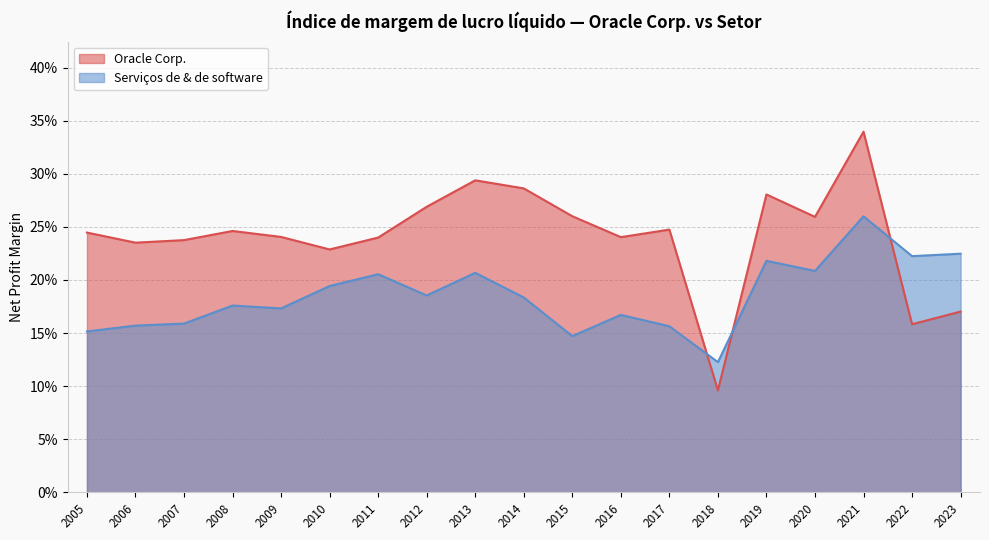

What is the difference between the second highest and second lowest values in the Serviços de & de software series?

0.1